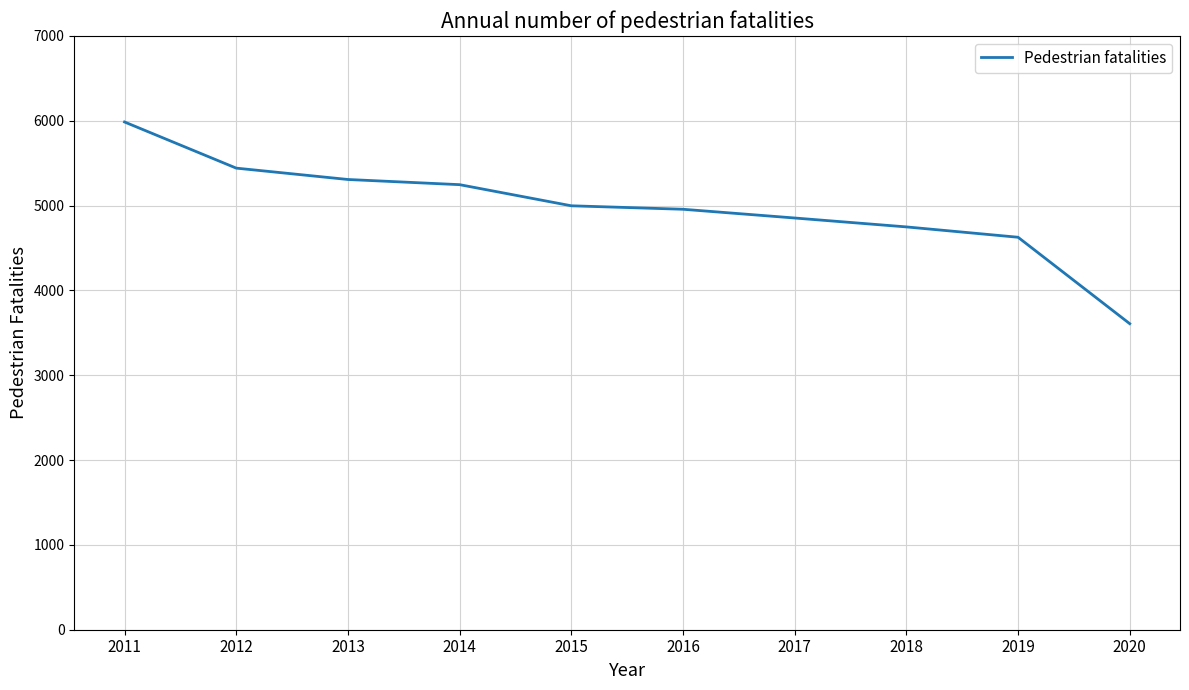

Is it true that the value at 2011 is 5986?

True